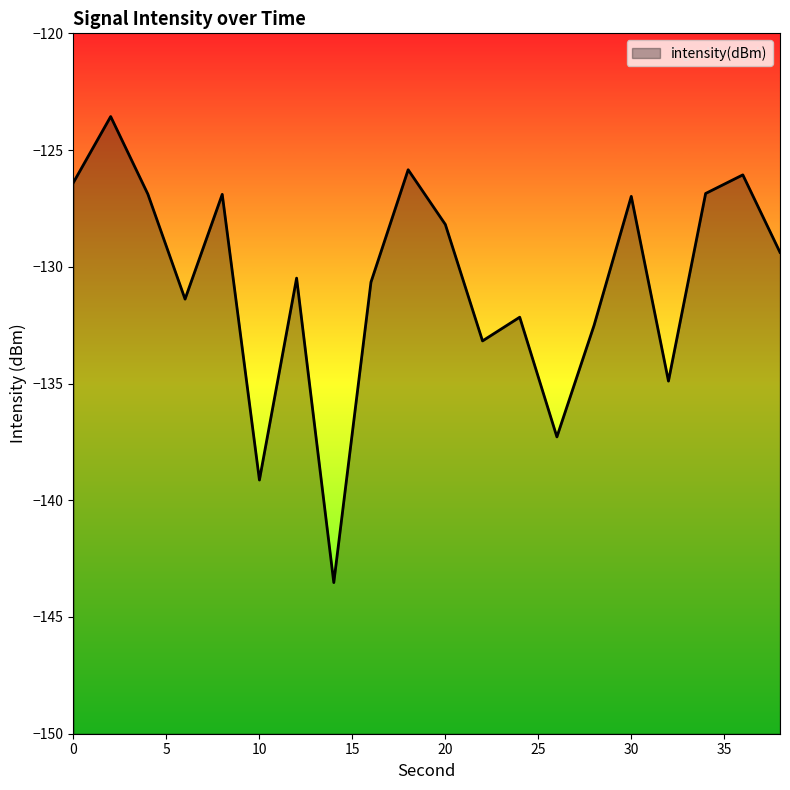

How many values exceed -129?

9